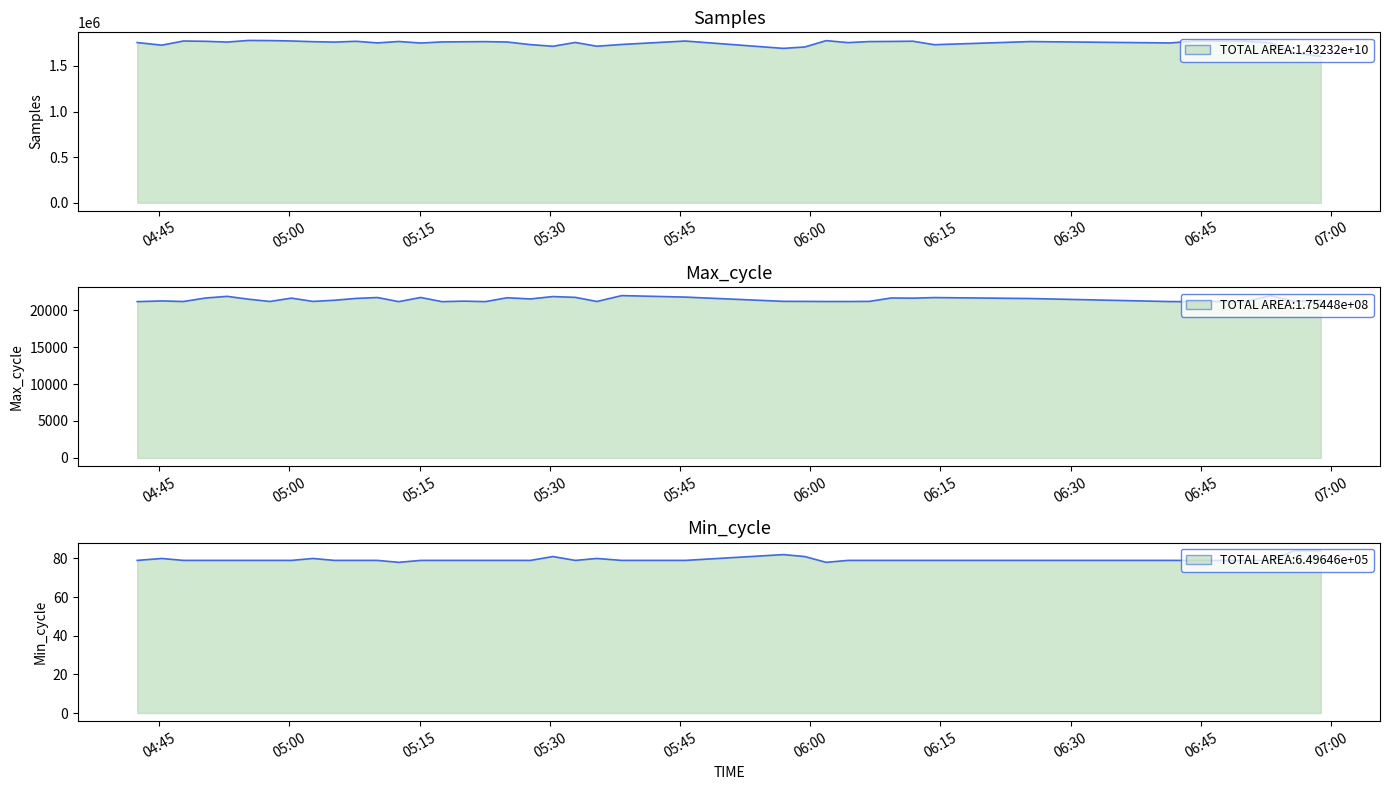

What position from the left is 05:30?

4